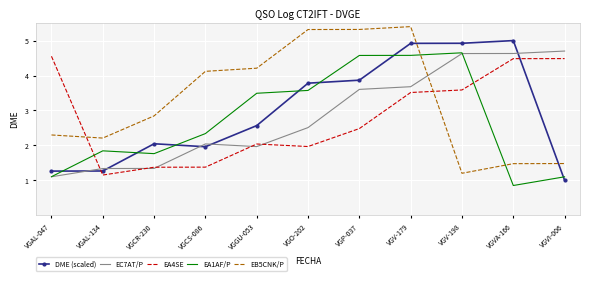

True or false: DME (scaled) and EC7AT/P cross at least once.

True